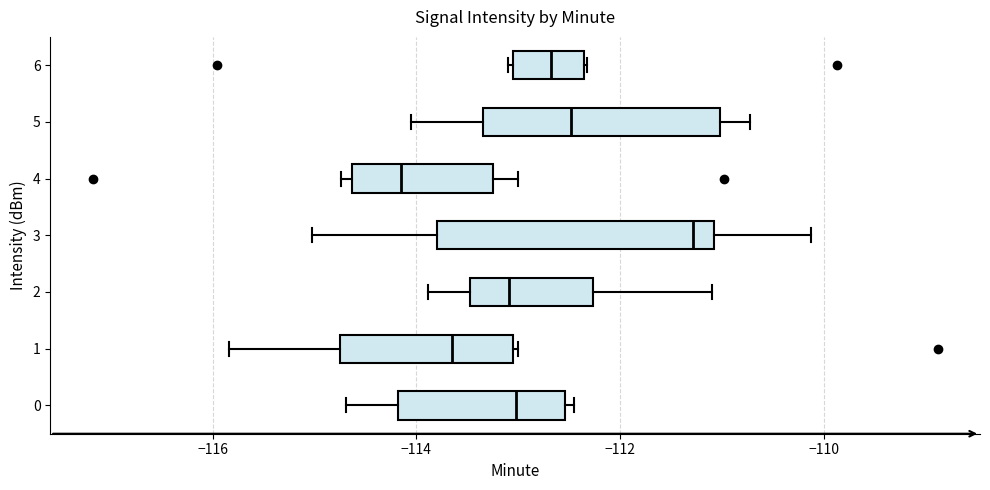

Where is the right edge of the box at y = 3 on the x-axis? The values are not printed on the chart, so give them approximately, as read against the axis.

-111.0